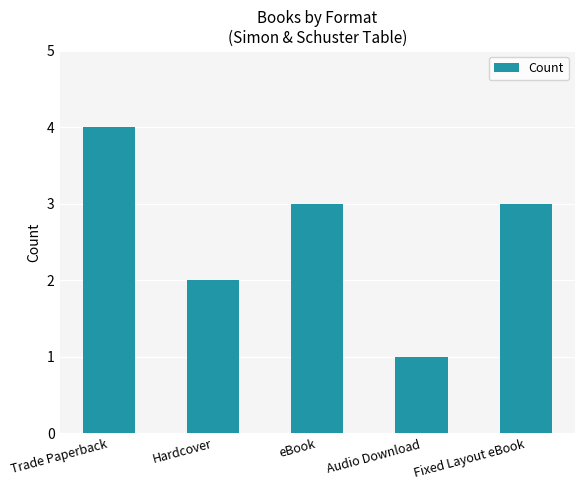

What is the change in value from Audio Download to Fixed Layout eBook?

+2